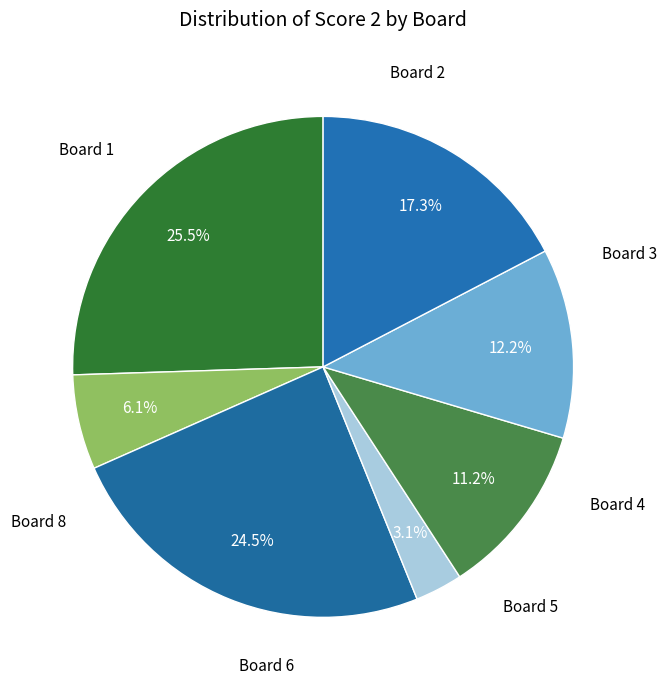

How many slices are in this pie chart?

7